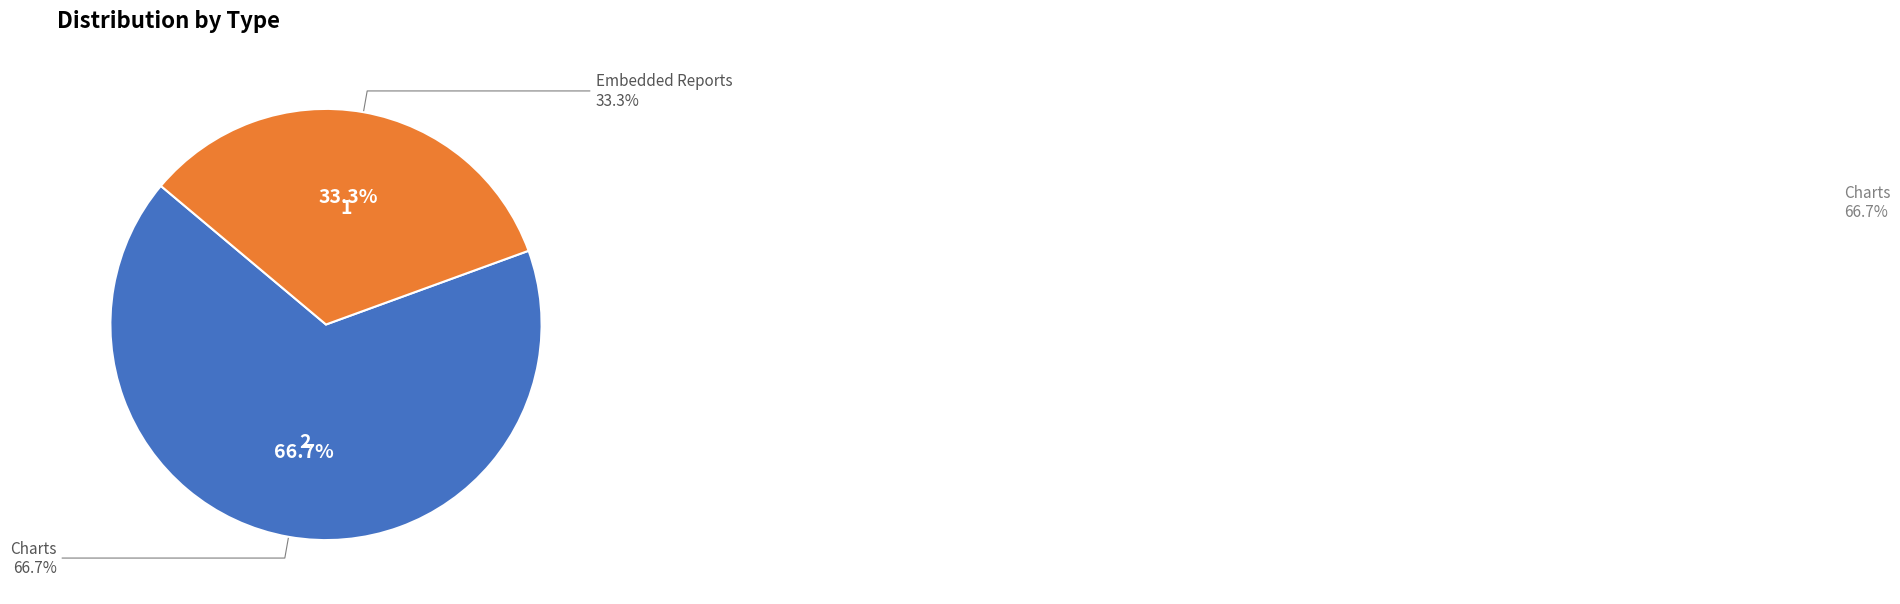

Which has a higher value, Charts or Embedded Reports?

Charts